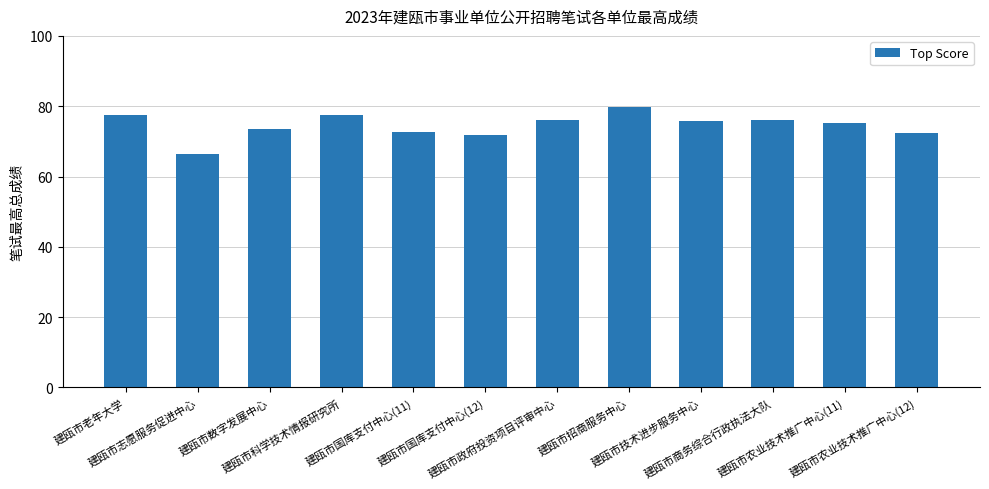

What is the difference between the values at 建瓯市农业技术推广中心(12) and 建瓯市招商服务中心?

7.6